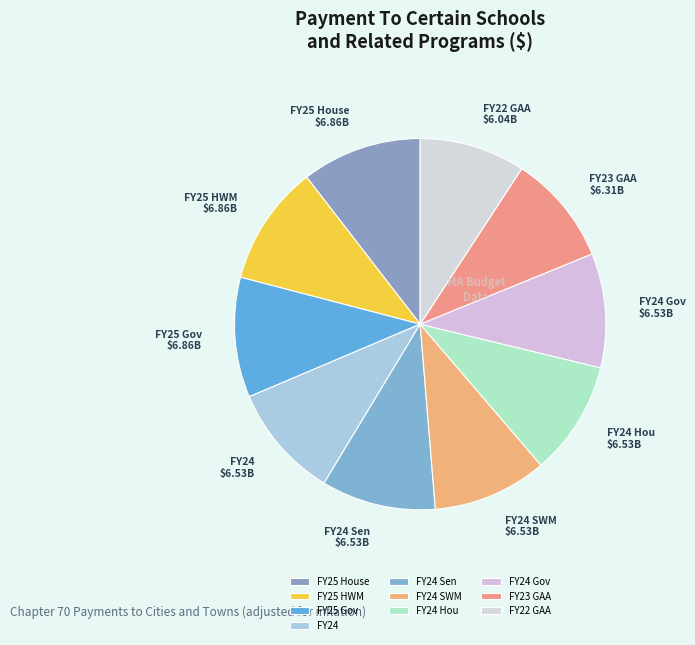

Is the sum of FY25 Gov and FY24 Gov greater than half?

No